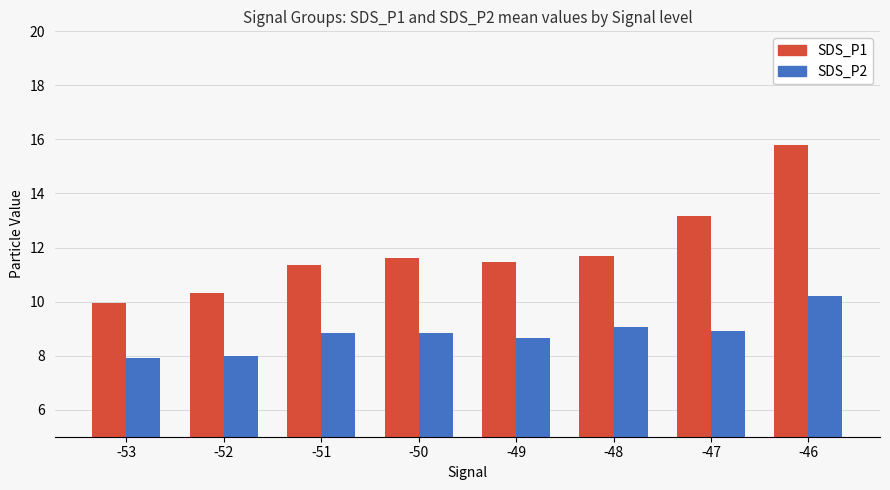

What is the maximum value shown in the chart?

15.8